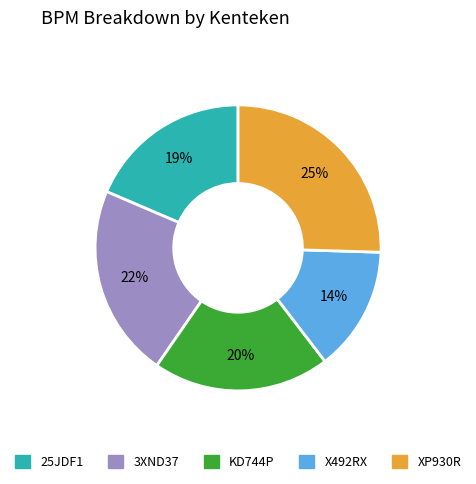

To the nearest percent, what is the combined percentage of KD744P and 25JDF1?

39%